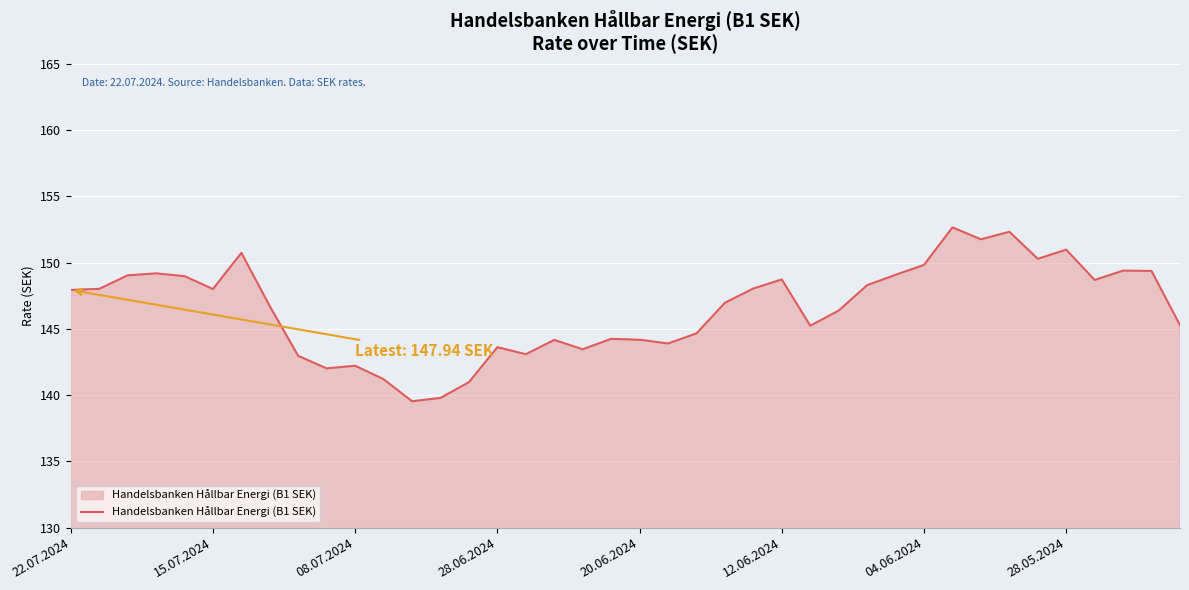

How many distinct data groups are displayed?

1